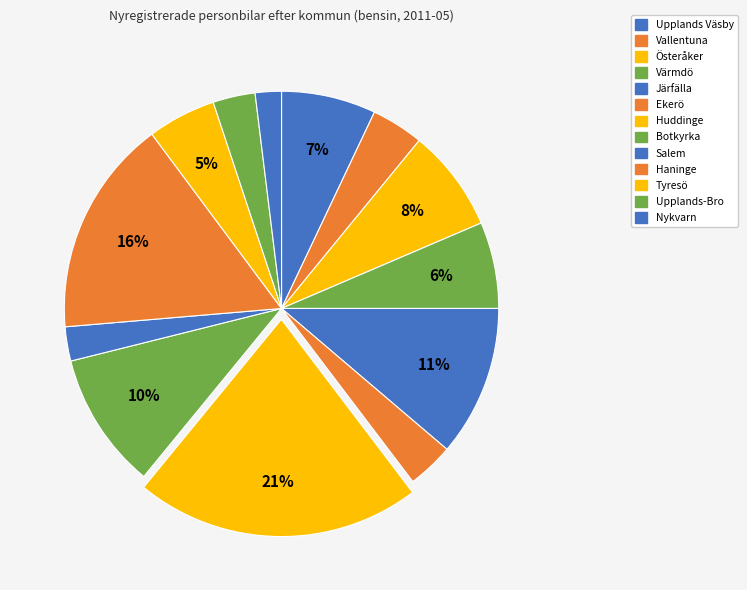

How many slices are in this pie chart?

13